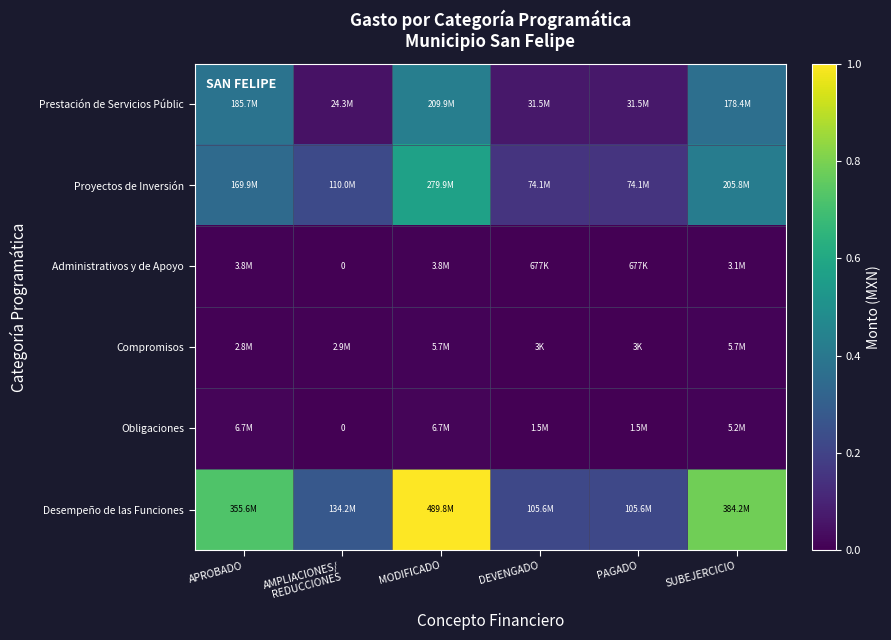

Where is Prestación de Servicios Públic nearest to the value 0?

AMPLIACIONES/ REDUCCIONES